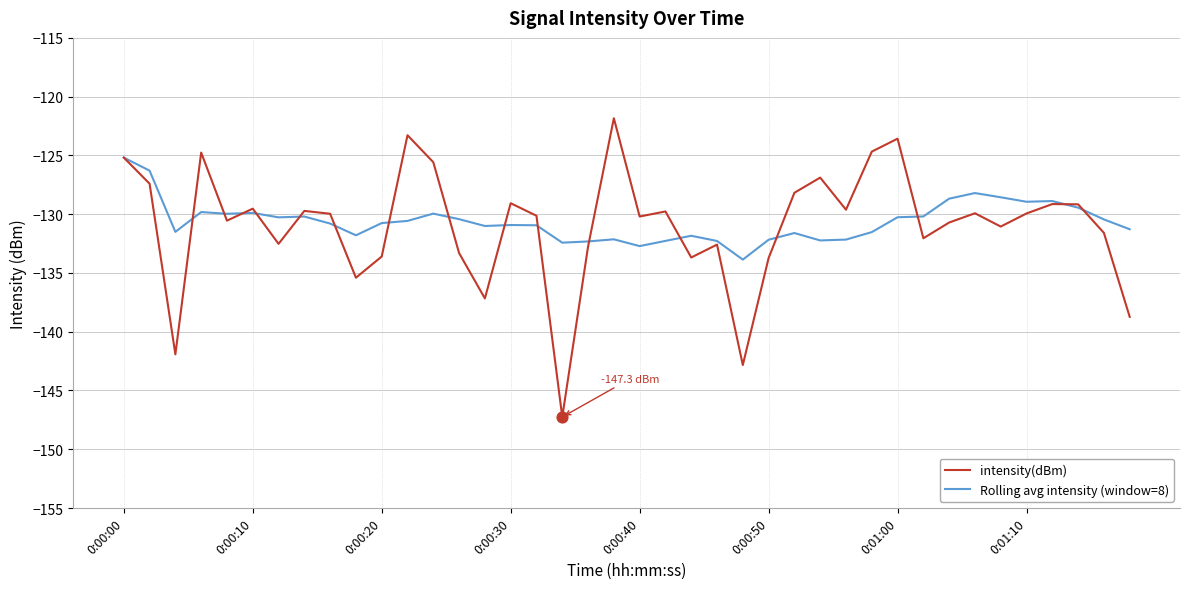

What is the minimum value shown in the chart?

-147.3